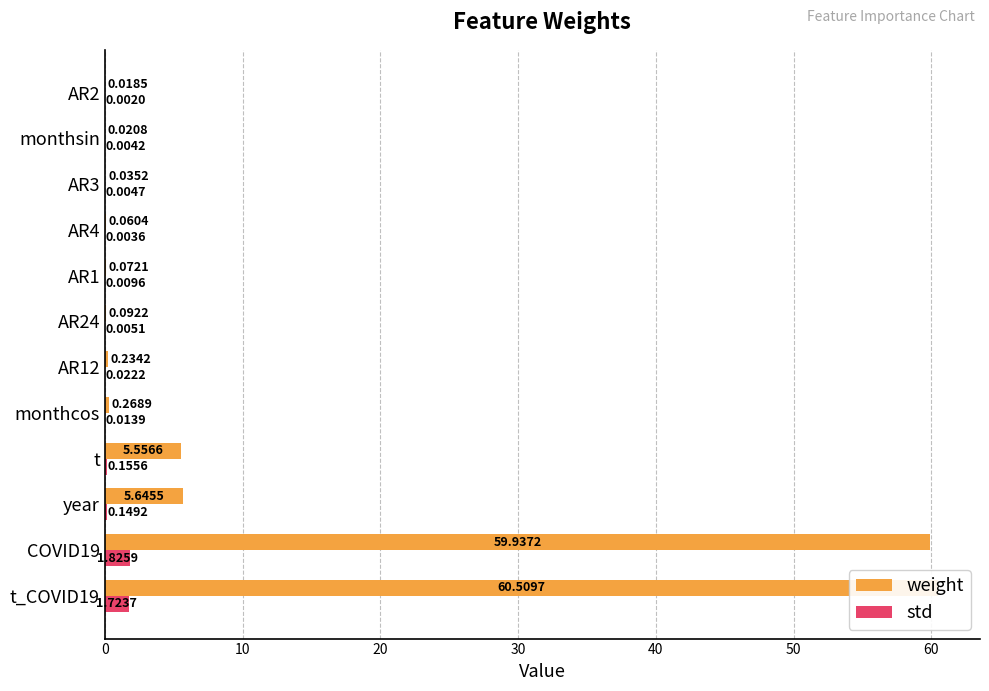

What is the difference between the second highest and minimum values in the std series?

1.7